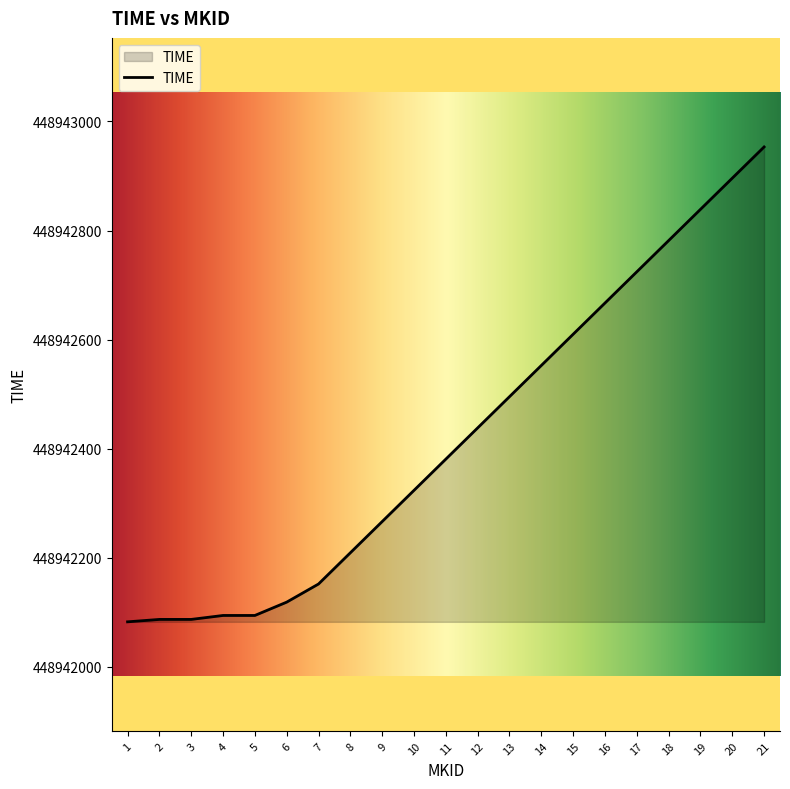

What is the ratio of the value at 3 to the value at 10?

1.0